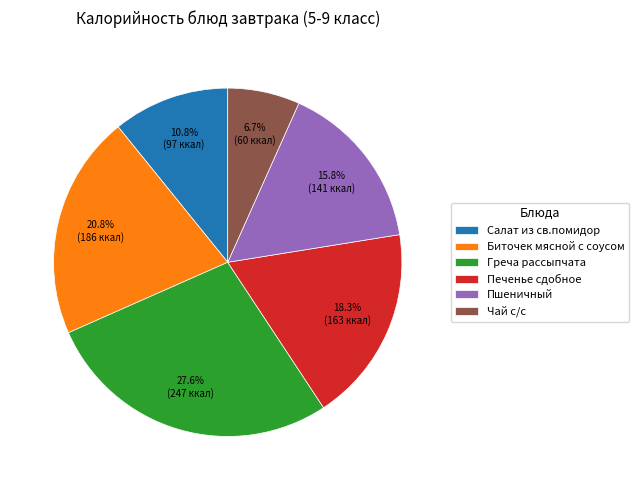

Is Печенье сдобное the majority of the pie?

No